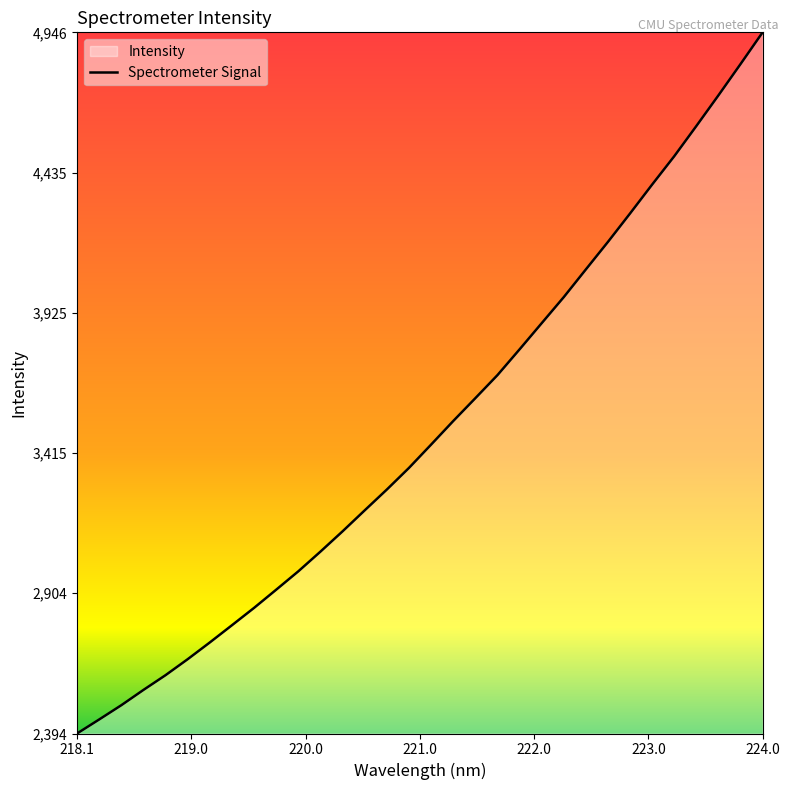

Which category has the highest value across all series?

224.0